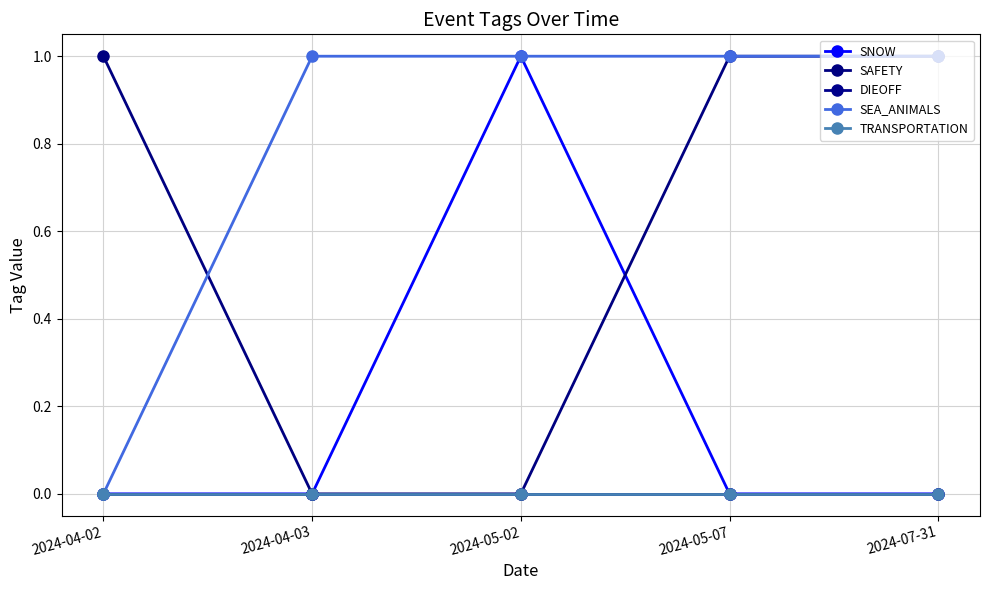

What is the total value across all series at 2024-04-03?

1